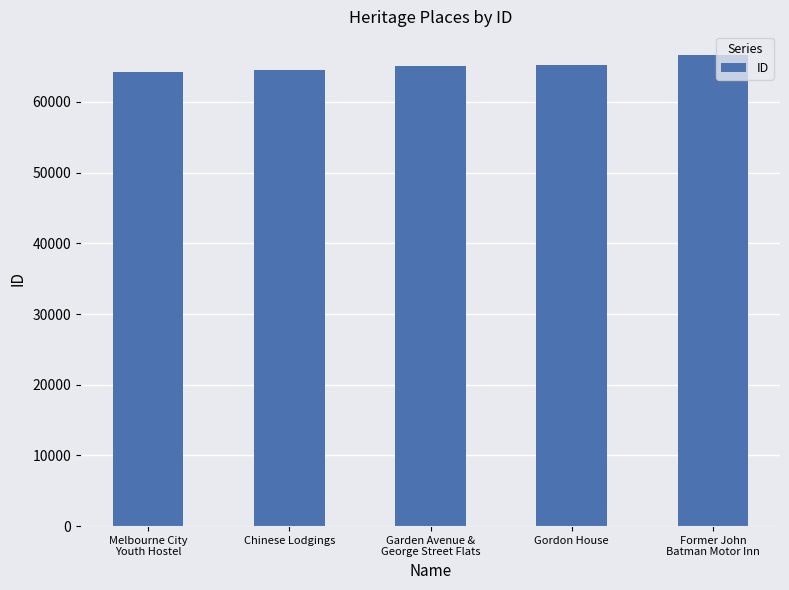

Count the number of data series in this chart.

1